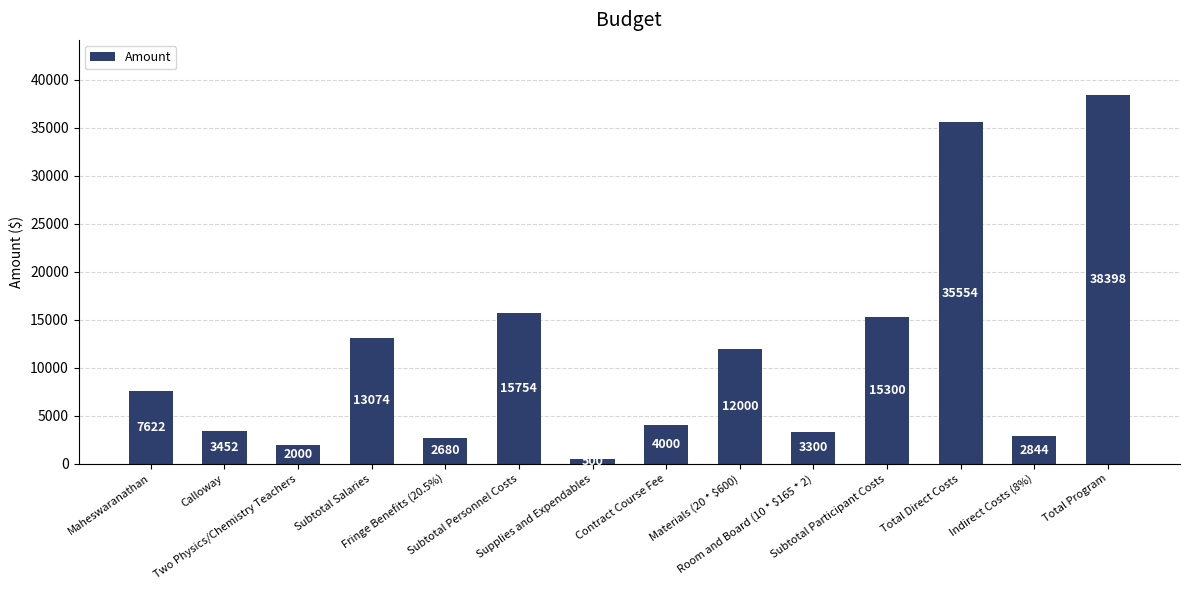

Rank the categories by value from lowest to highest.

Supplies and Expendables, Two Physics/Chemistry Teachers, Fringe Benefits (20.5%), Indirect Costs (8%), Room and Board (10 * $165 * 2), Calloway, Contract Course Fee, Maheswaranathan, Materials (20 * $600), Subtotal Salaries, Subtotal Participant Costs, Subtotal Personnel Costs, Total Direct Costs, Total Program